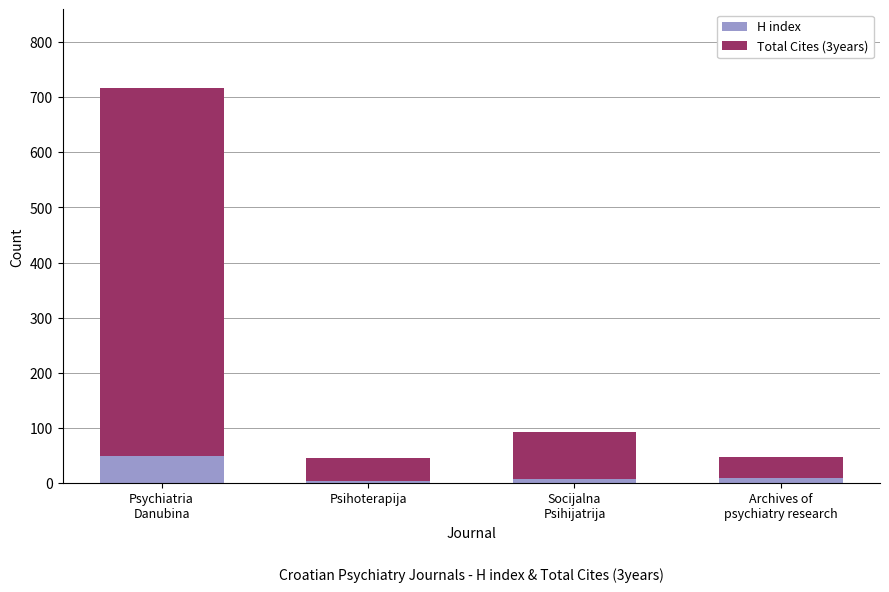

What is the highest value of the H index series?

49